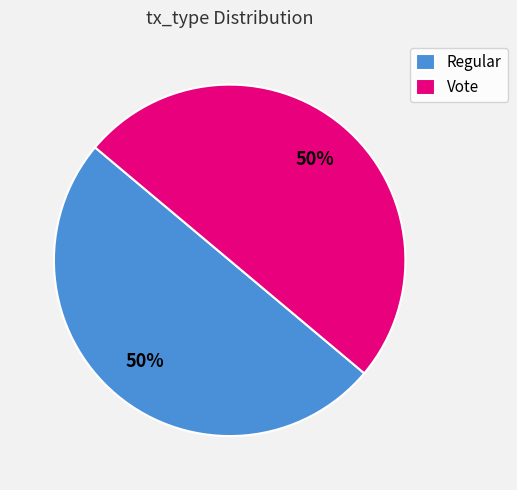

Do Regular and Vote together represent more than half of the pie?

Yes